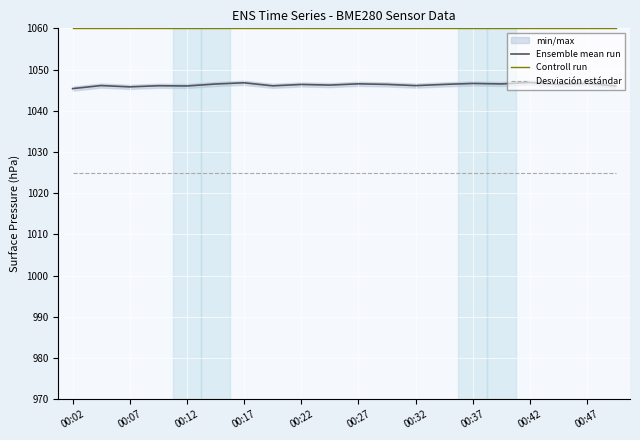

The Desviación estándar series shows 1025.0 at 00:12. True or false?

True